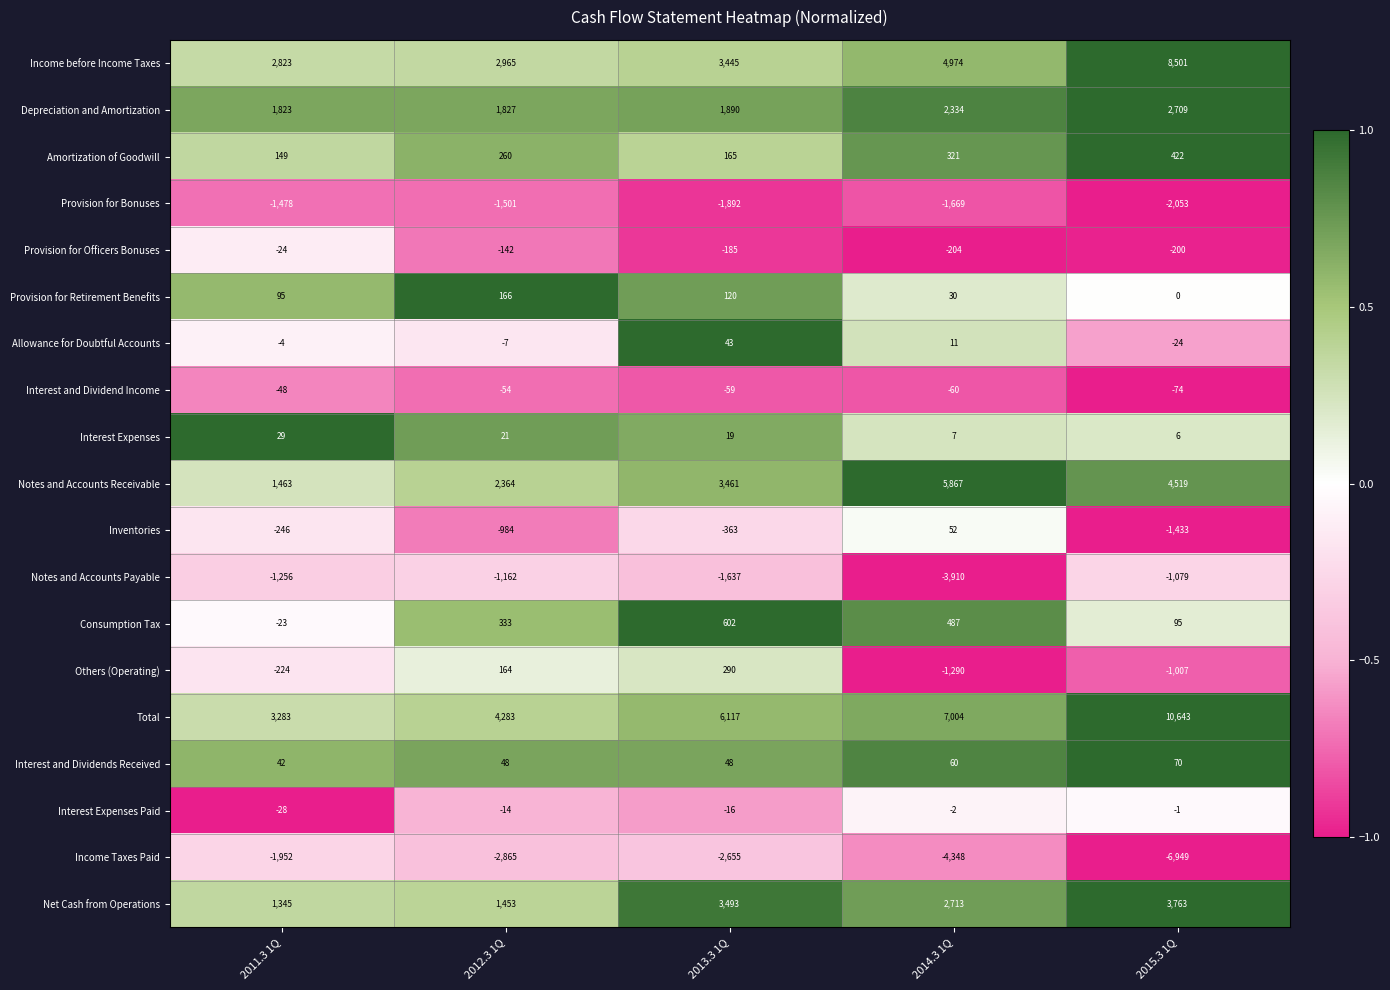

What is the sum of all Notes and Accounts Receivable values?

17674